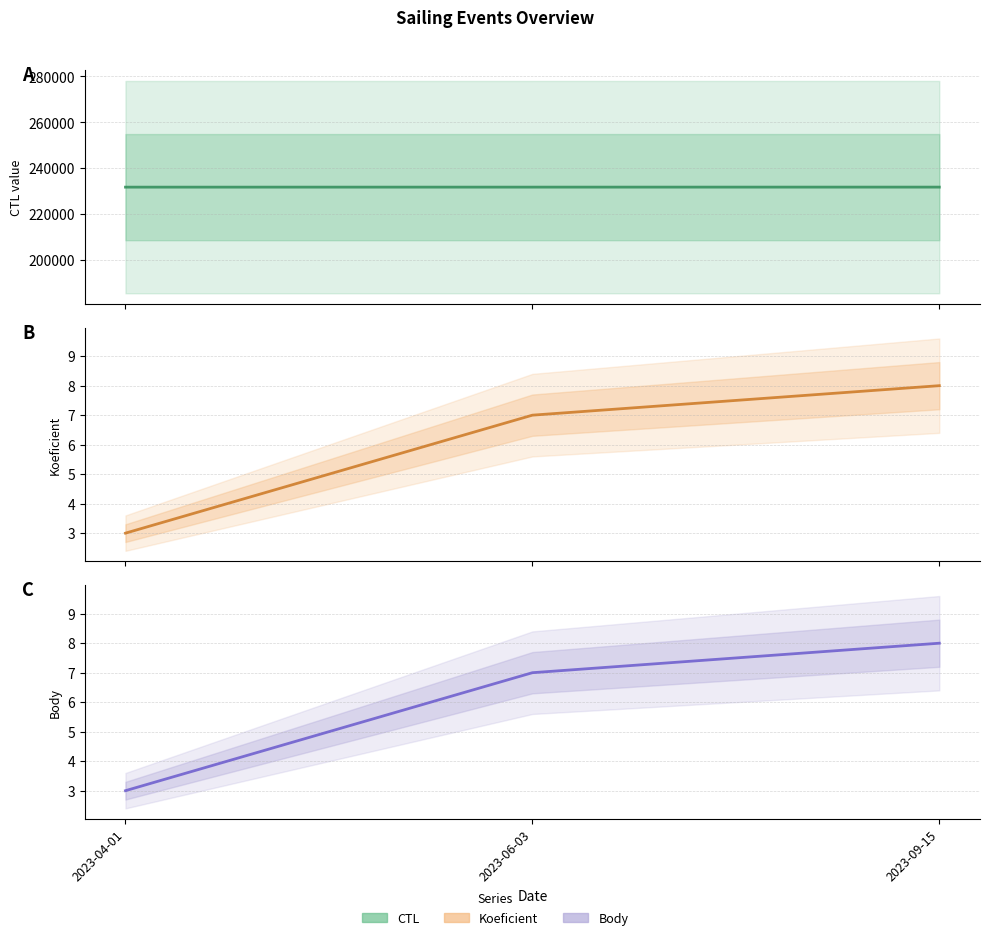

Between 2023-04-01 and 2023-09-15, which series saw the biggest shift?

CTL